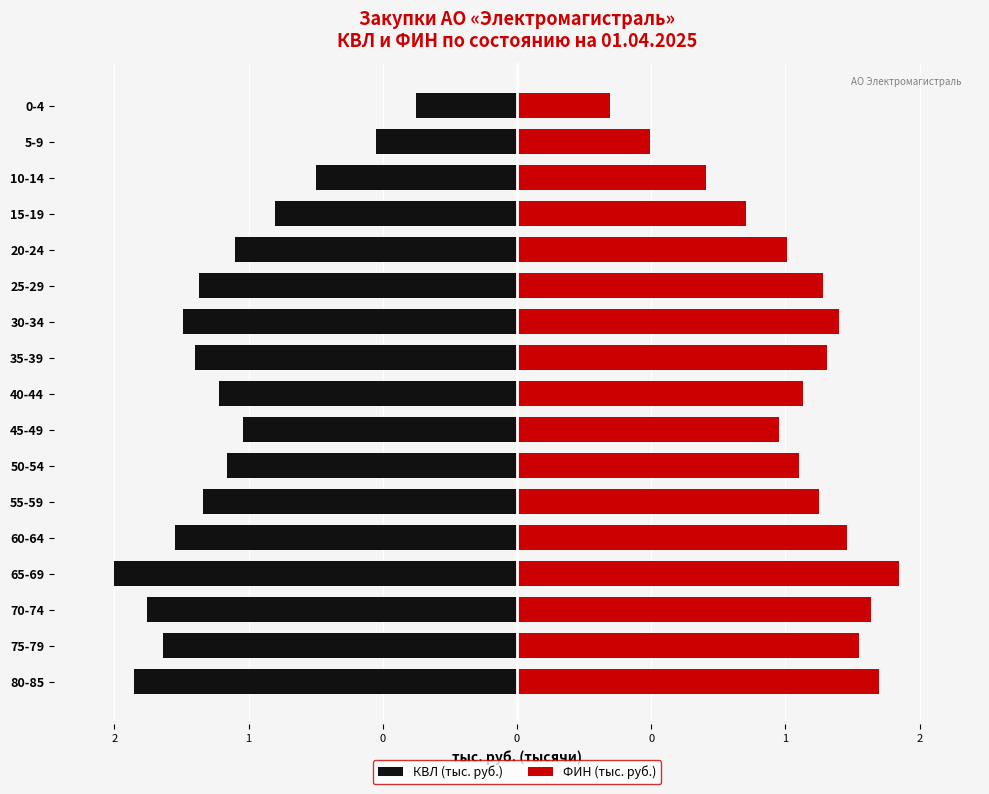

Rank the series at 75-79 from lowest to highest value.

КВЛ (тыс. руб.), ФИН (тыс. руб.)